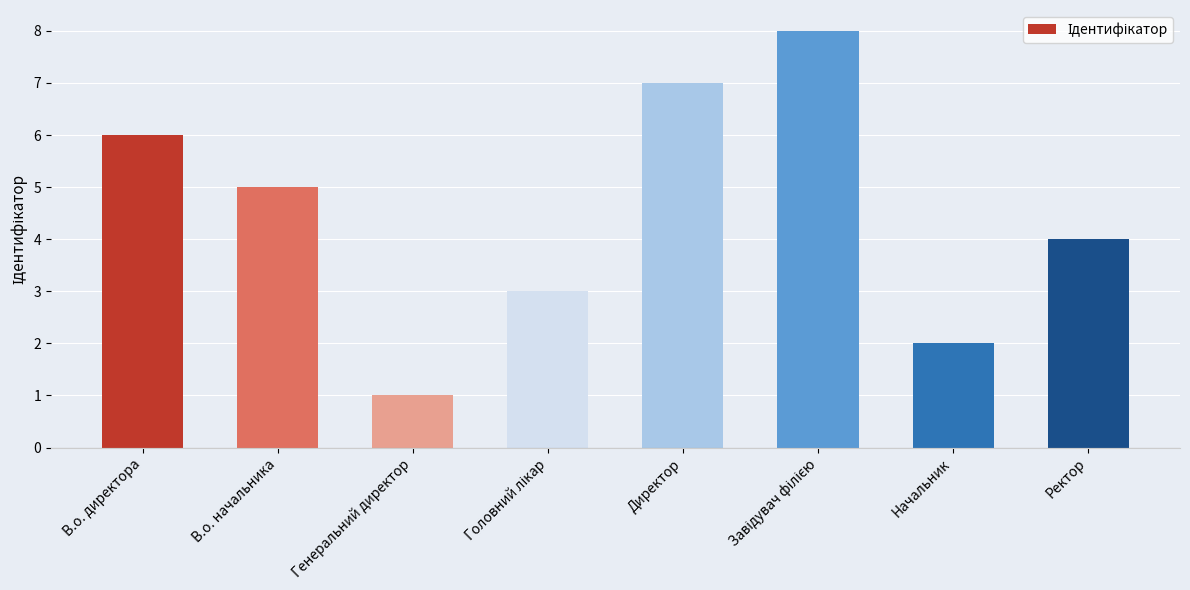

What is the difference between the second highest and second lowest values?

5